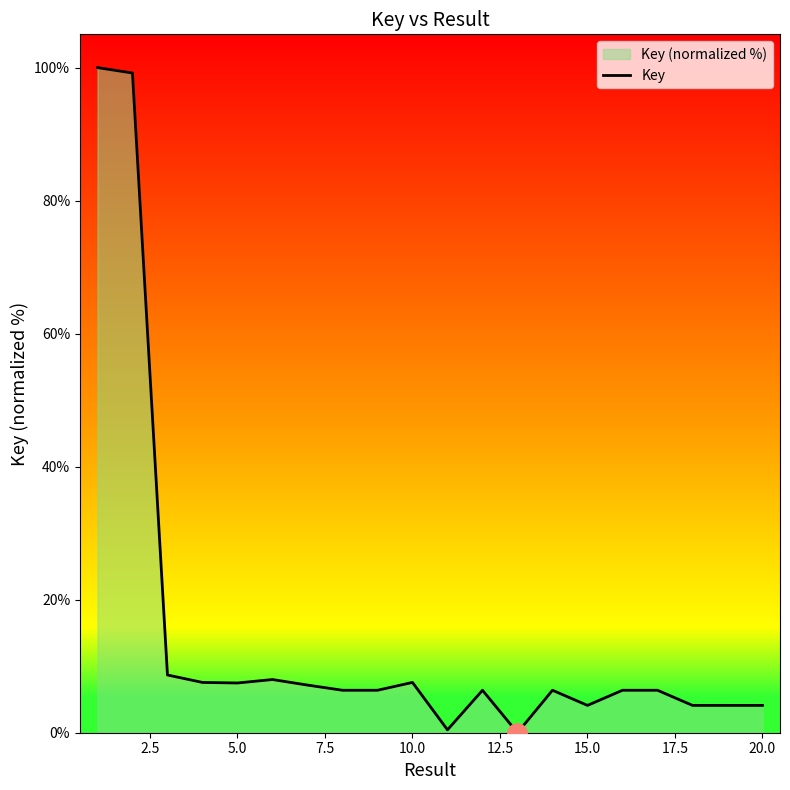

What is the difference between the maximum and minimum values?

100.0